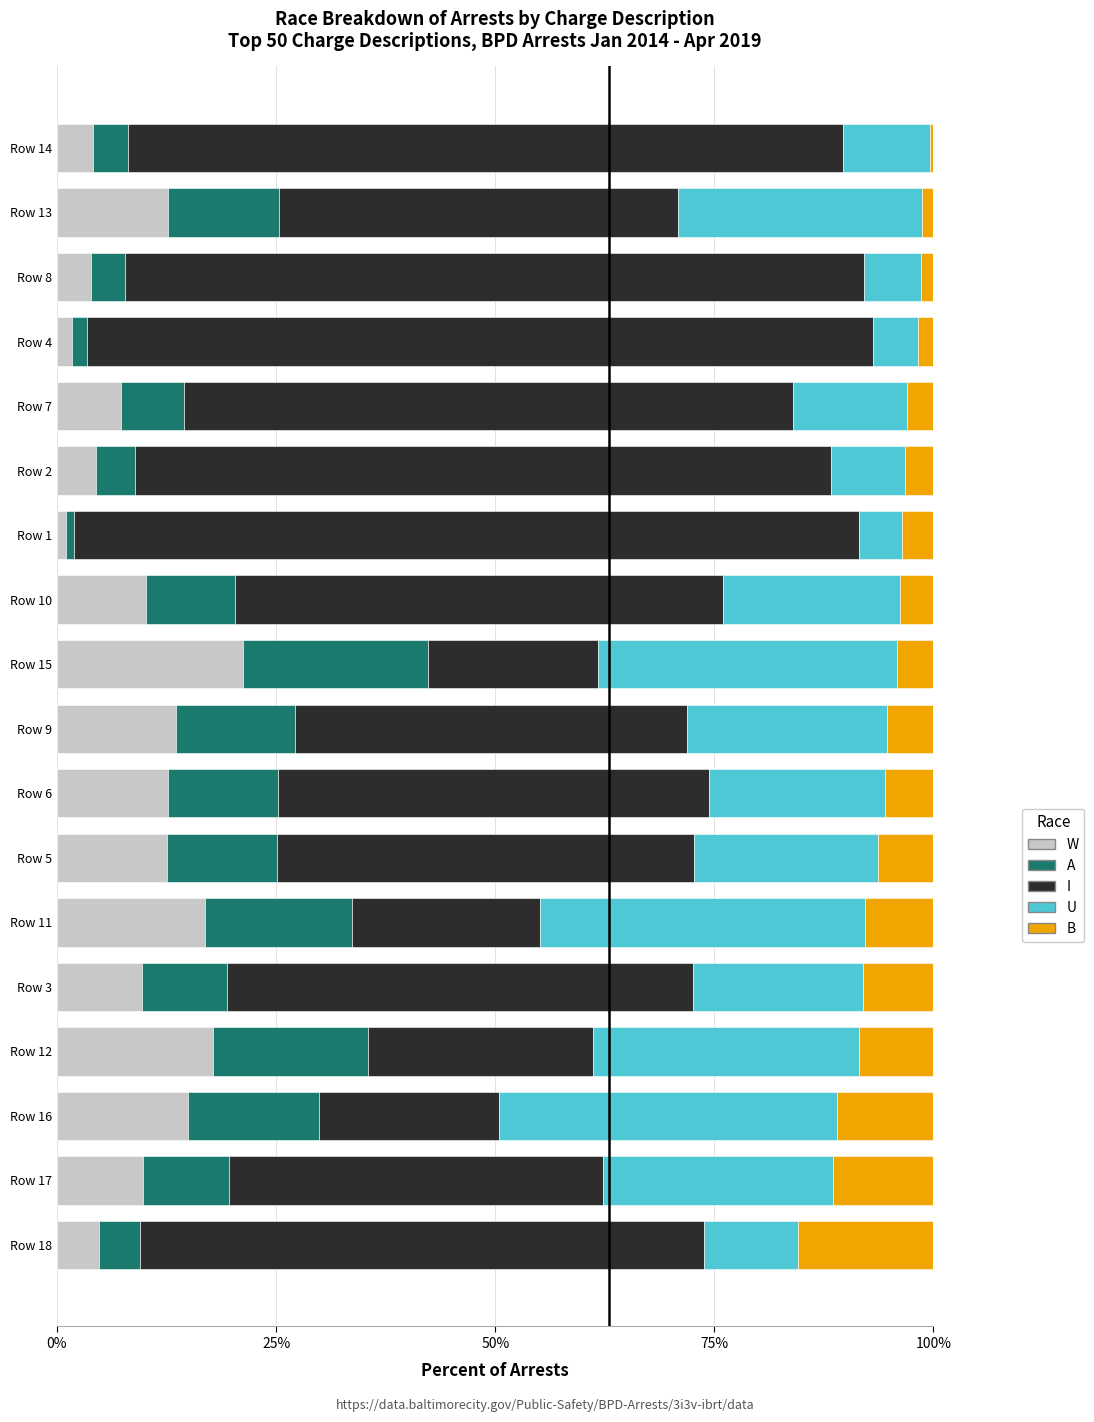

What is the total value across all series at Row 7?

100.0